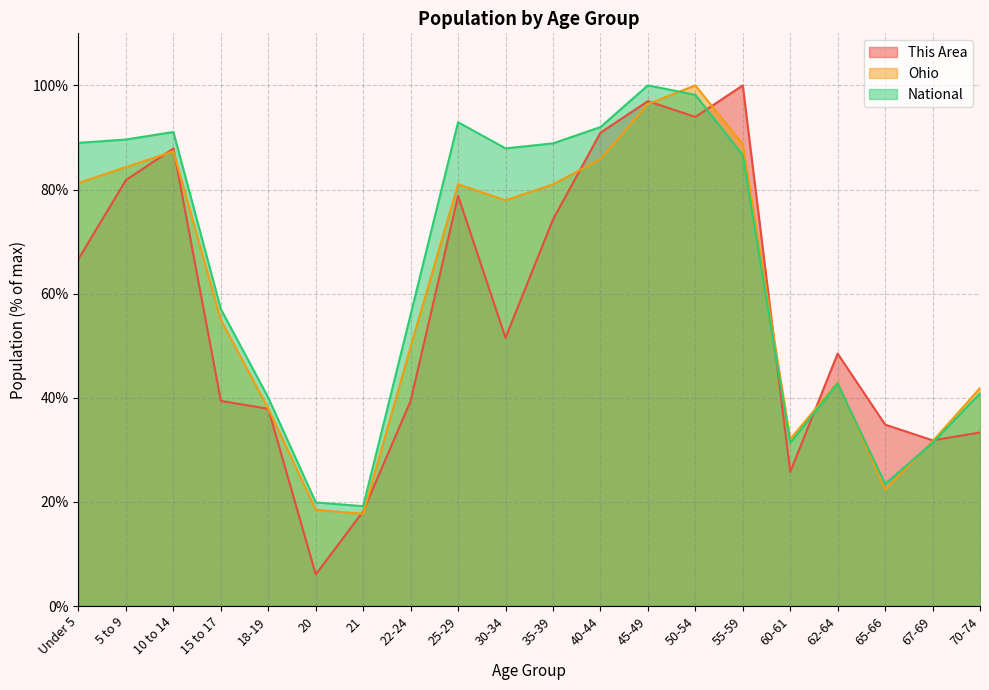

What is the average value of the Ohio series?

60.7